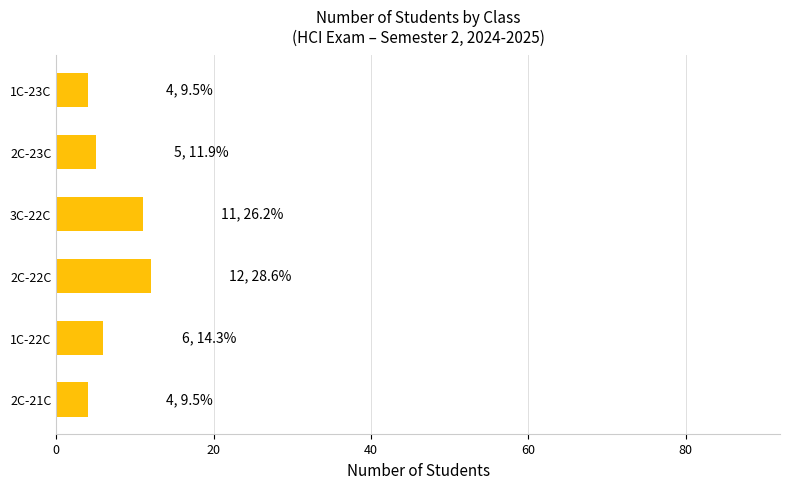

What is the change in value from 2C-21C to 3C-22C?

+7